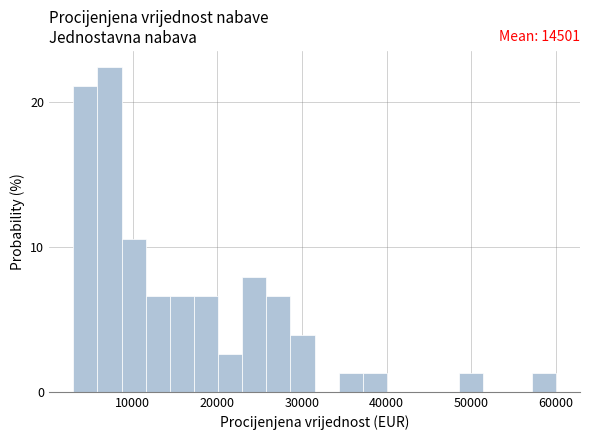

Around what value on the x-axis is the tallest bar? Give the approximate position of its centre, as read against the axis.

7000